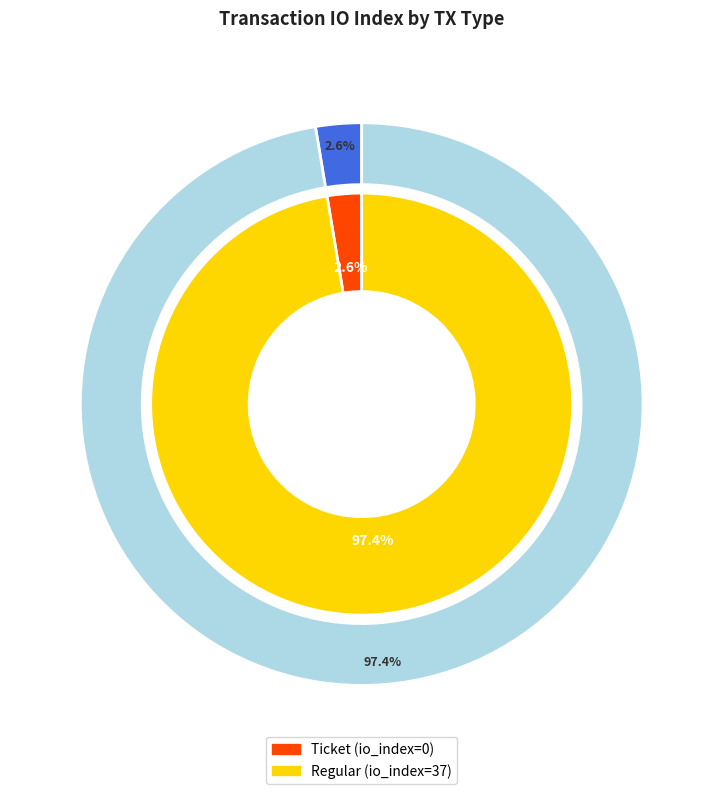

Count the number of slices in the pie.

2